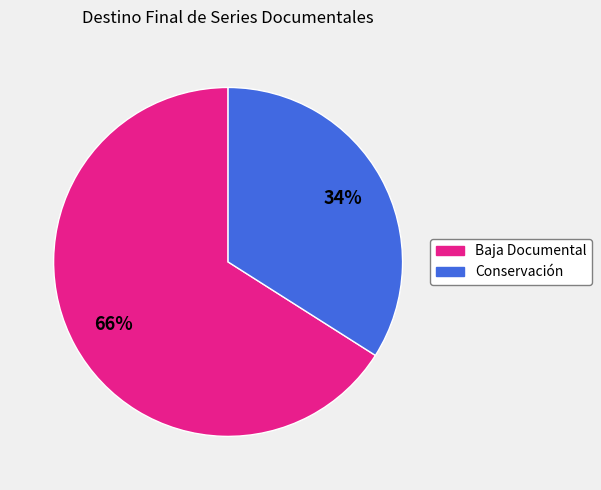

To the nearest percent, what percentage of the pie is Baja Documental?

66%